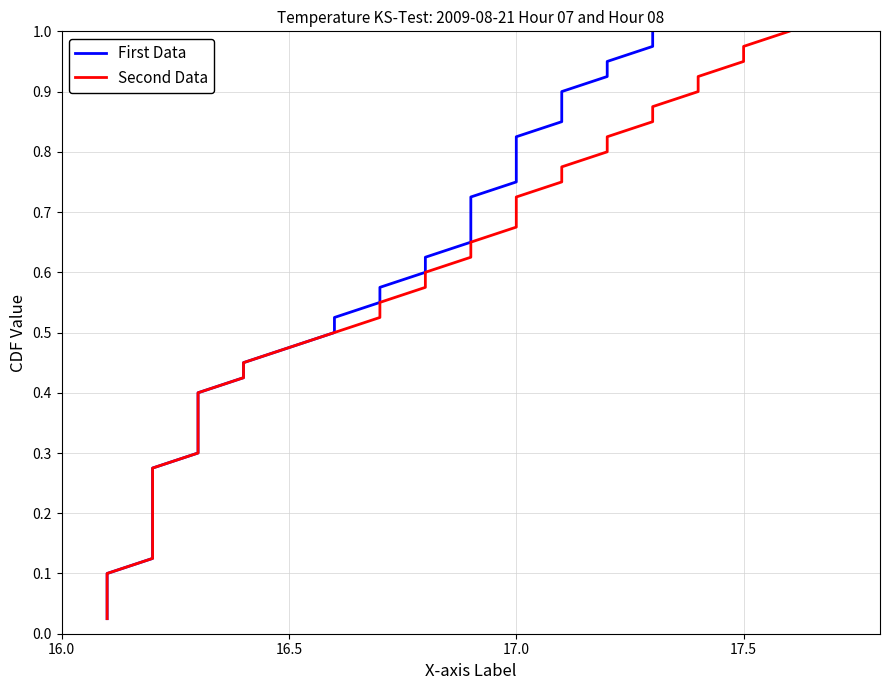

What are all the series names shown in the legend?

First Data, Second Data